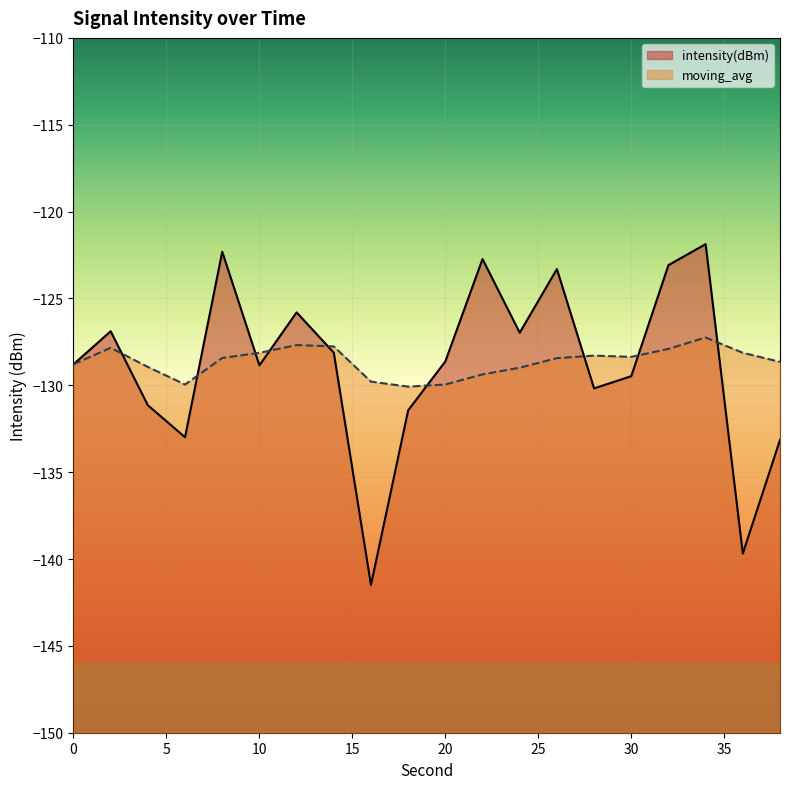

Reading left to right, extract all data points from this chart.

intensity(dBm): -128.8	-126.9	-131.2	-133.0	-122.3	-128.9	-125.8	-128.1	-141.5	-131.4	-128.6	-122.7	-127.0	-123.3	-130.2	-129.5	-123.1	-121.9	-139.7	-133.1
moving_avg: -128.8	-127.8	-128.9	-130.0	-128.4	-128.1	-127.7	-127.8	-129.8	-130.1	-130.0	-129.4	-129.0	-128.4	-128.3	-128.4	-127.9	-127.2	-128.1	-128.6